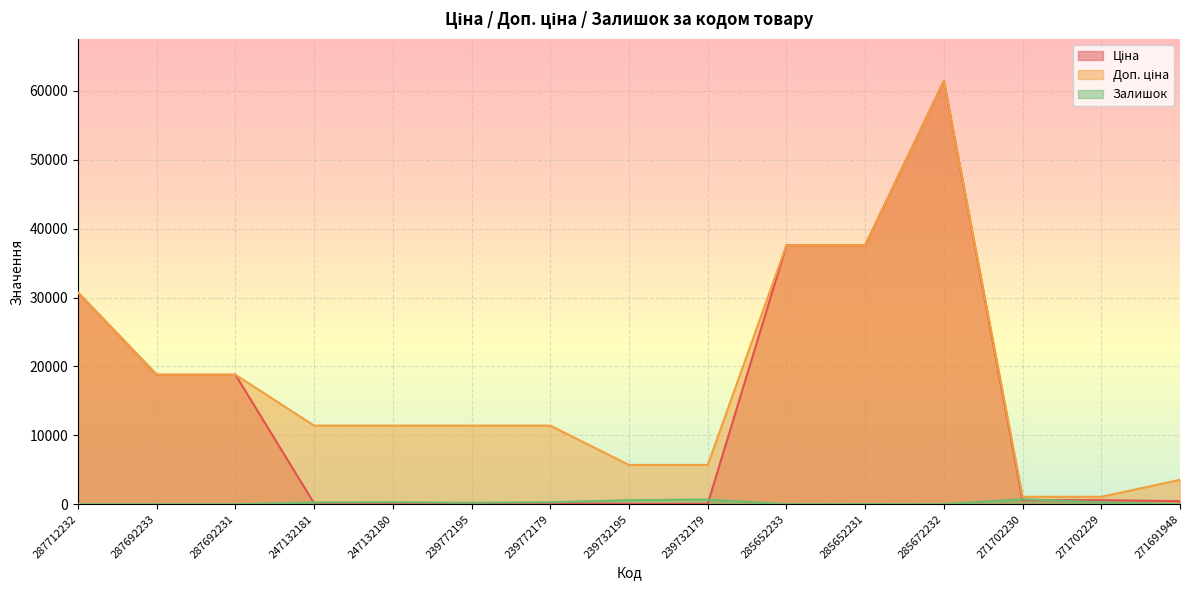

True or false: Доп. ціна and Залишок intersect in this chart.

False